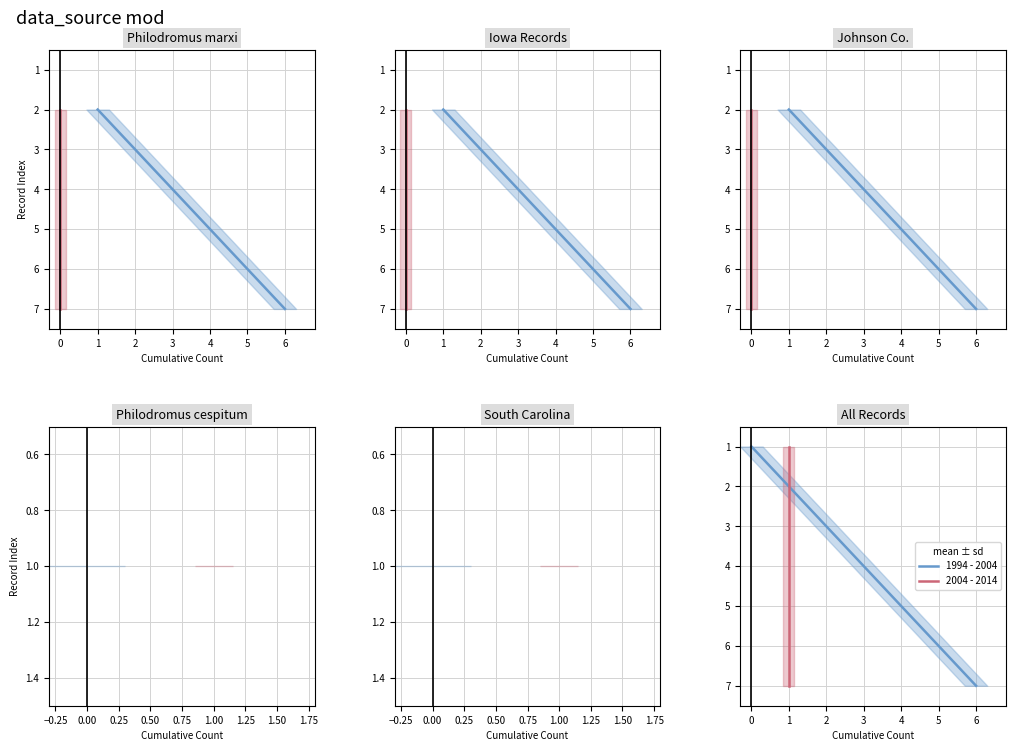

Between 3 and 4, which is larger?

4